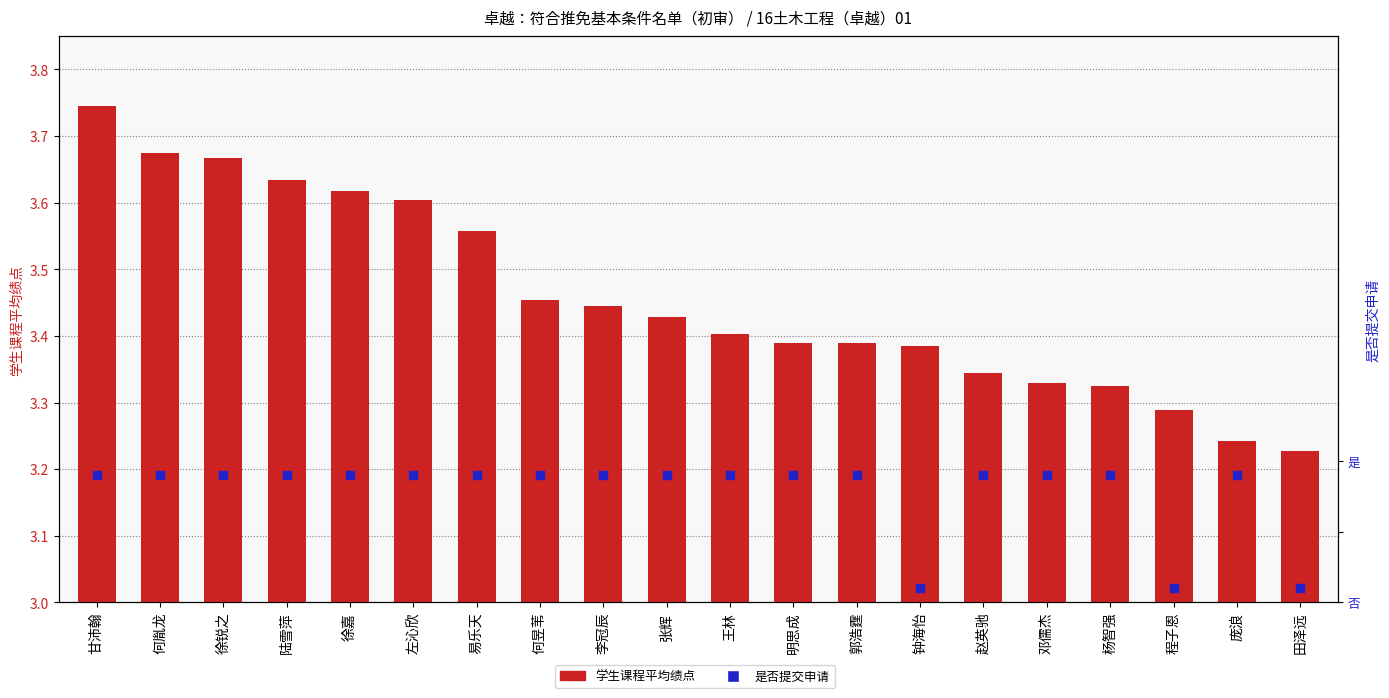

At how many categories does at least one series exceed 0?

20